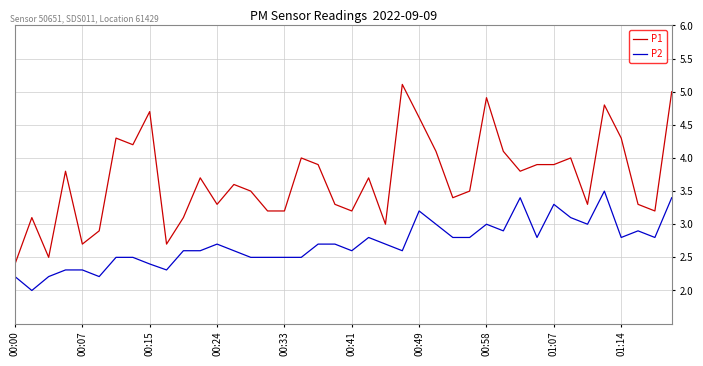

Which series has the largest total across all categories?

P1